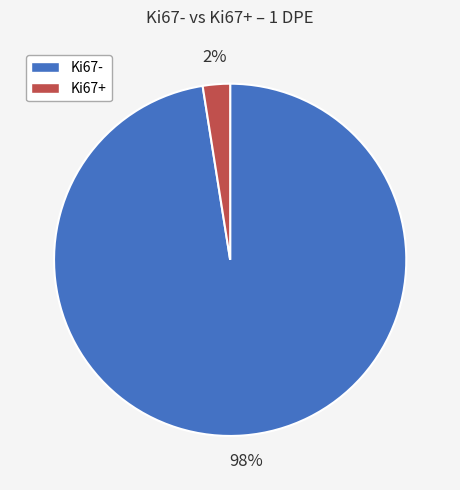

Is there a majority slice in this chart?

Yes